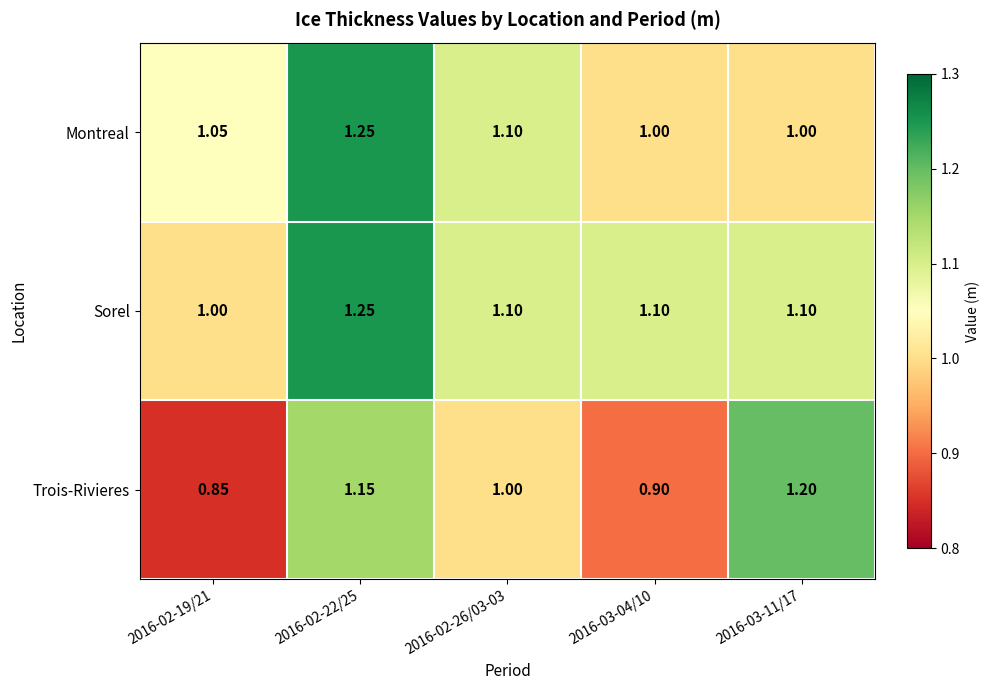

Is the value of Sorel at 2016-02-22/25 greater than the value of Trois-Rivieres at 2016-03-11/17?

Yes